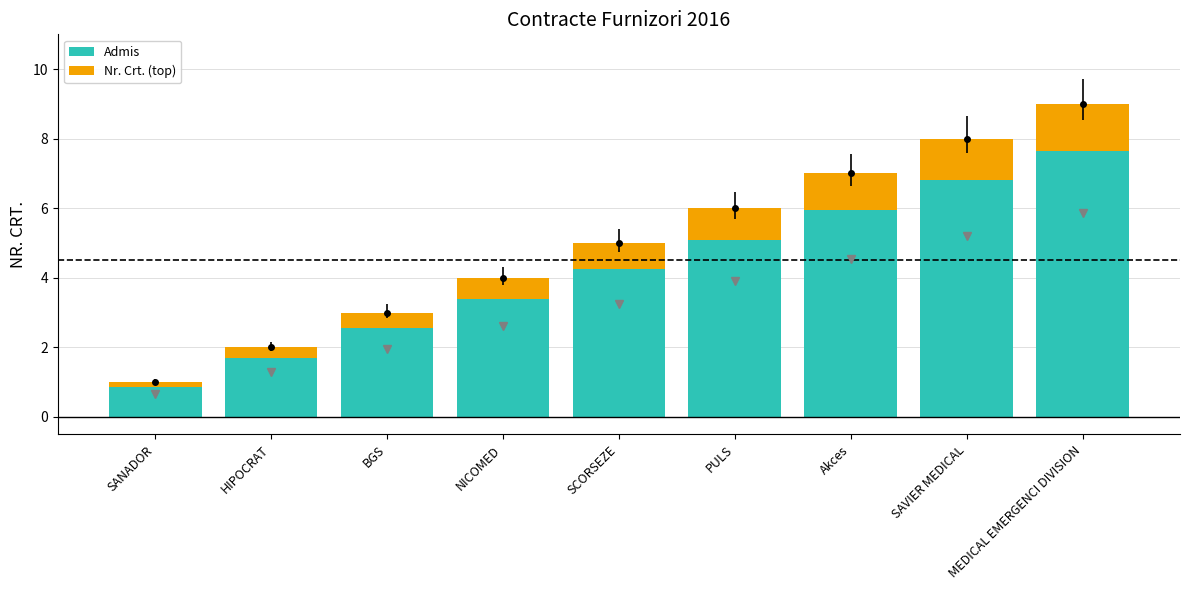

At which category is the sum across all series the highest?

MEDICAL EMERGENCI DIVISION